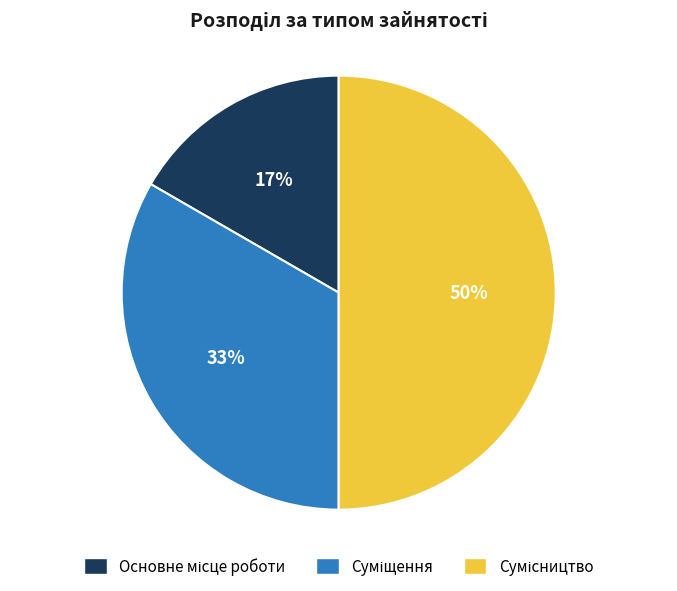

To the nearest percent, what is the average slice percentage?

33%